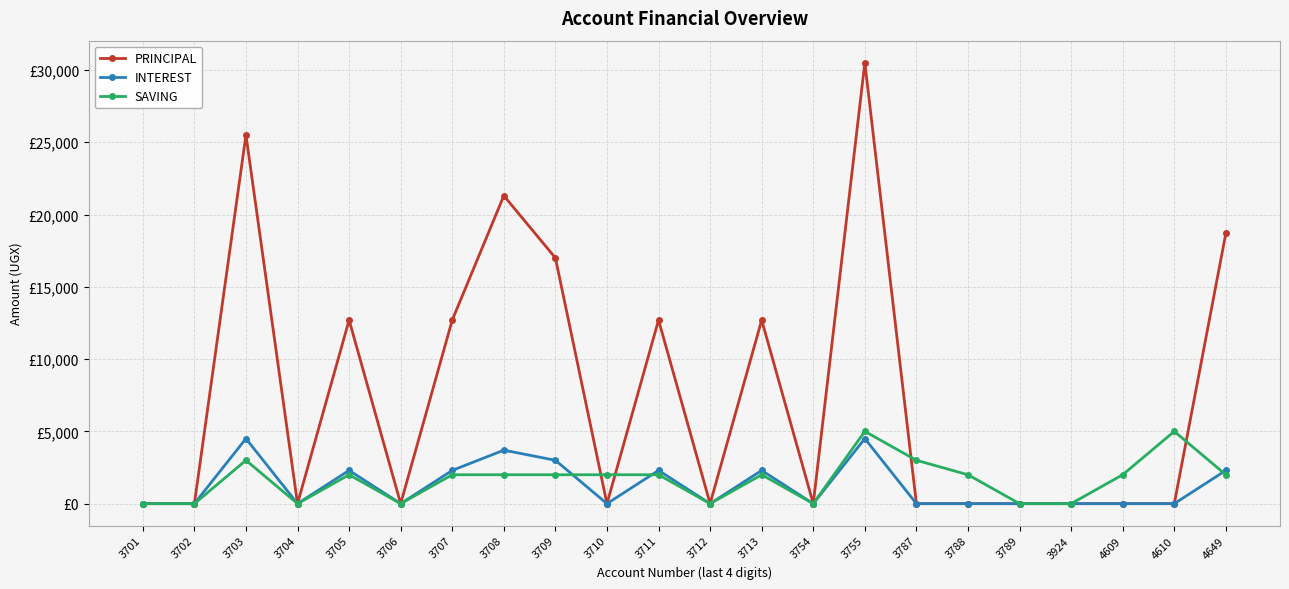

Between 3754 and 3787, which is larger?

3754